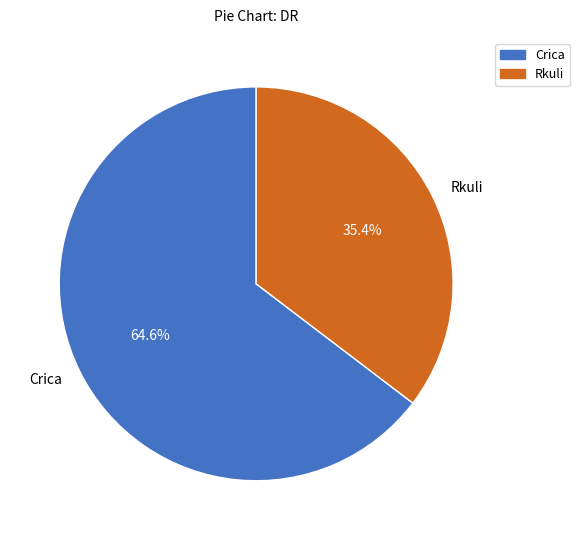

What percentage is the Rkuli slice, to the nearest percent?

35%